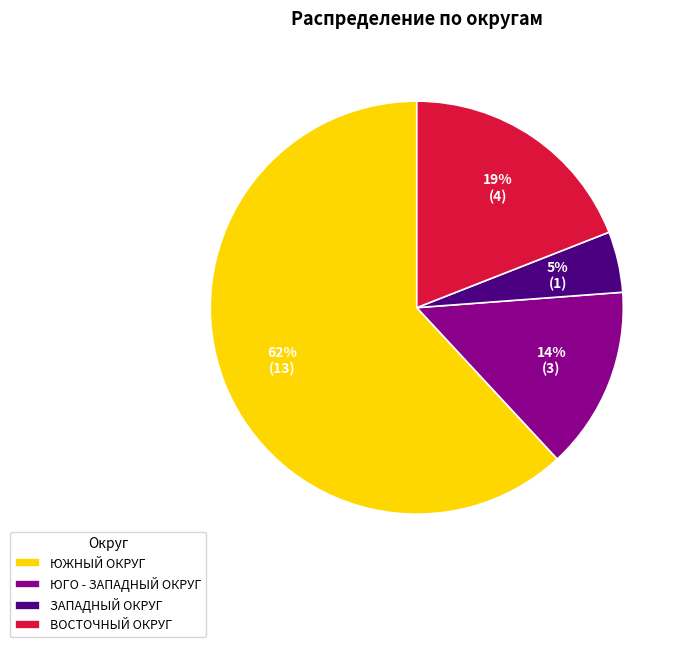

To the nearest percent, what is the difference between the largest and smallest slice percentages?

57%